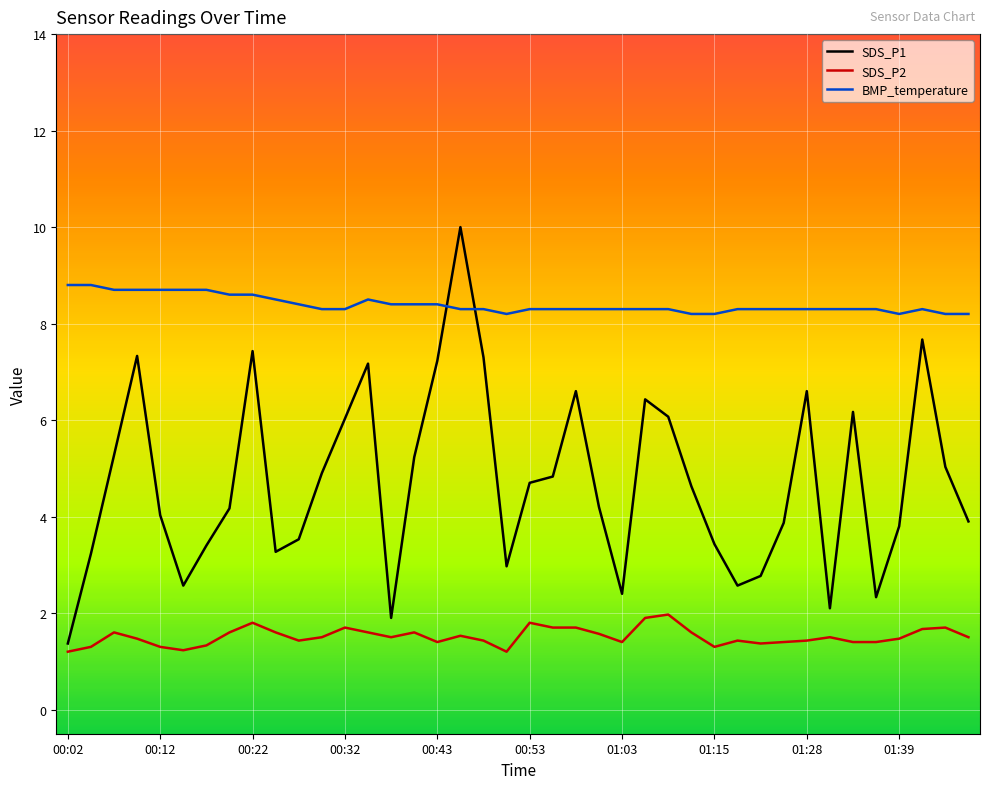

Which series has the largest total across all categories?

BMP_temperature